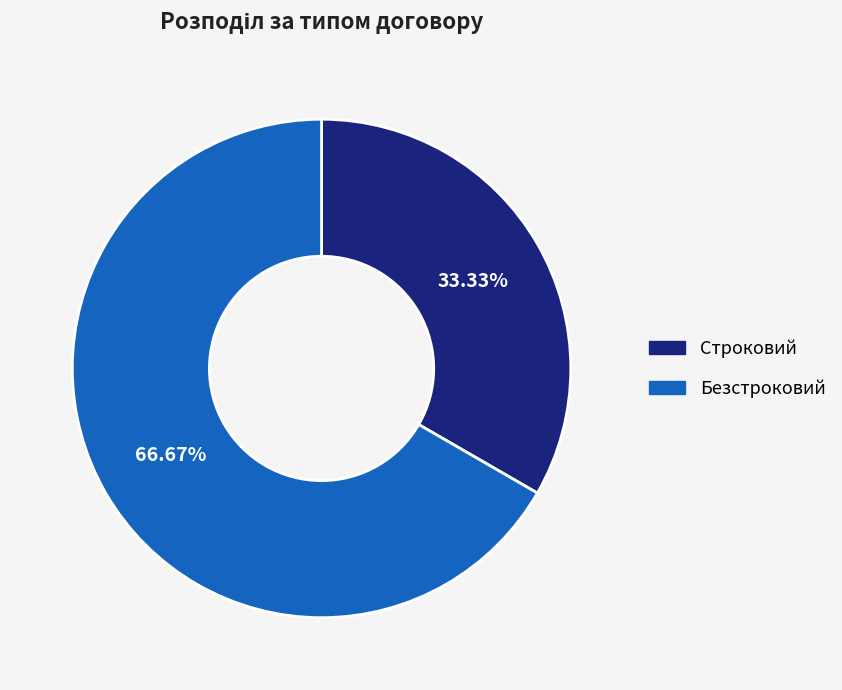

How many segments does this pie chart have?

2